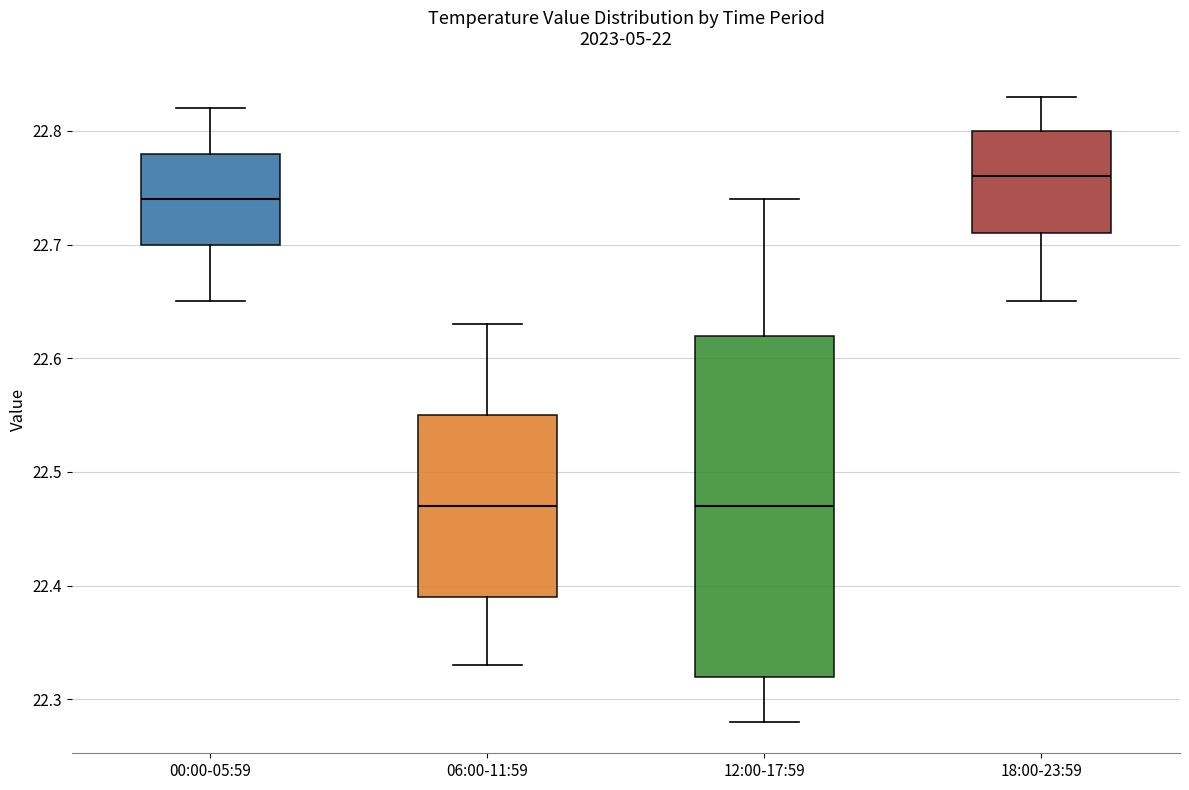

Reading left to right, transcribe this box plot: for each box, give where its median line is, the range the box spans, and where its two whiskers end, as read against the y-axis. The values are not printed on the chart, so give them approximately, as read against the axis.

00:00-05:59: median 22.74, box 22.70 to 22.78, whiskers 22.65 to 22.82
06:00-11:59: median 22.47, box 22.39 to 22.55, whiskers 22.33 to 22.63
12:00-17:59: median 22.47, box 22.32 to 22.62, whiskers 22.28 to 22.74
18:00-23:59: median 22.76, box 22.71 to 22.80, whiskers 22.65 to 22.83